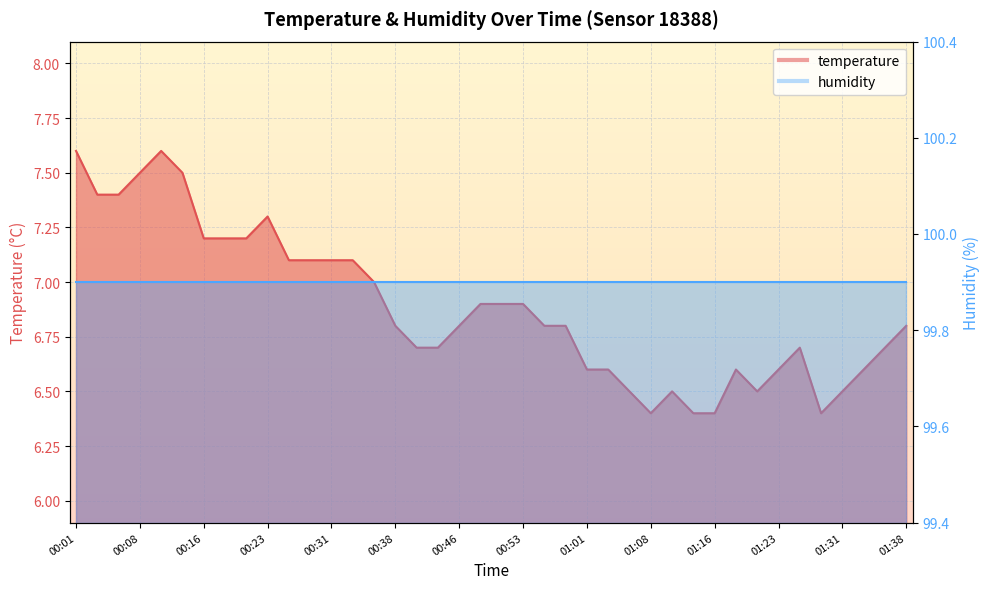

At which category does the chart reach its minimum across all series?

01:08